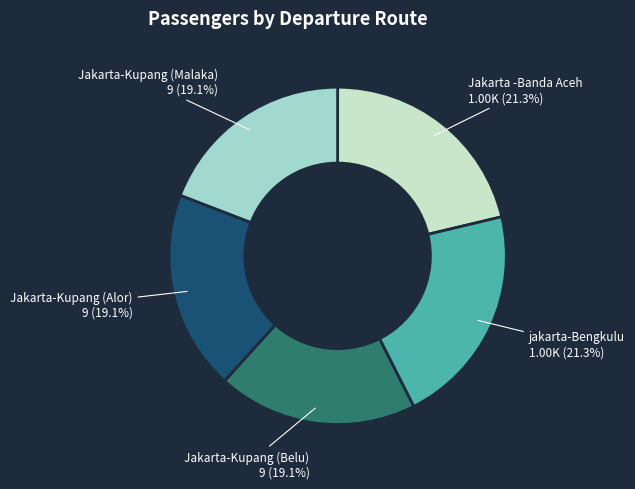

Does any single category account for the majority?

No